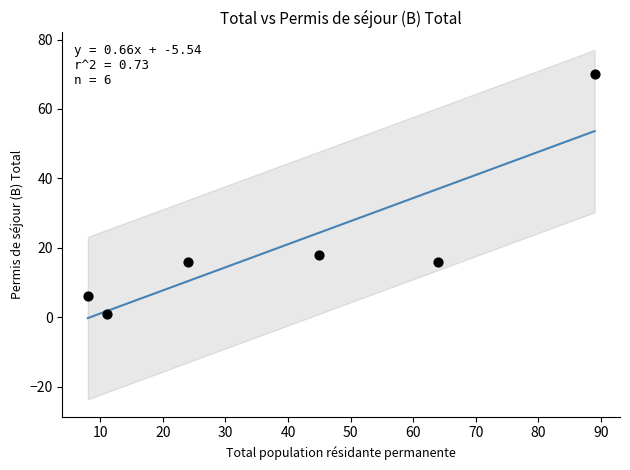

What Y value in the scatter plot is closest to 35?

18